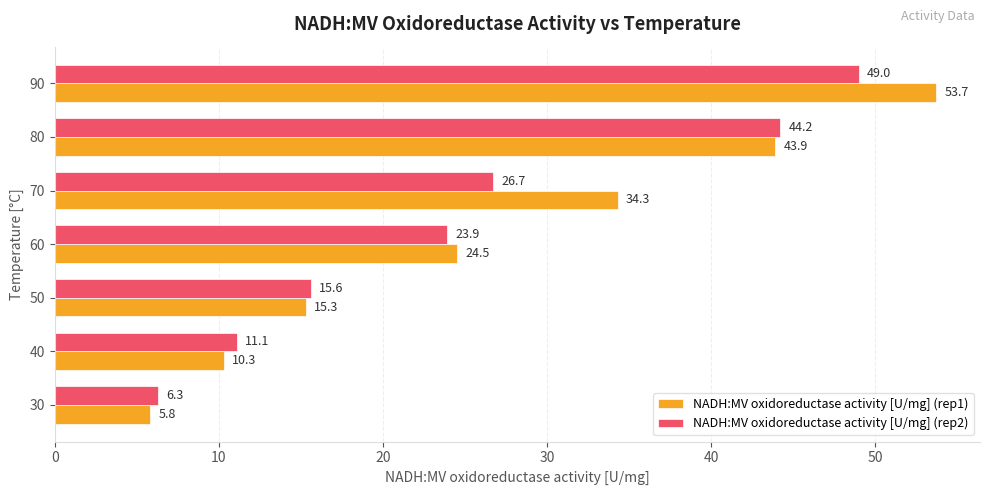

At 40, list the series in order from smallest to largest.

NADH:MV oxidoreductase activity [U/mg] (rep1), NADH:MV oxidoreductase activity [U/mg] (rep2)